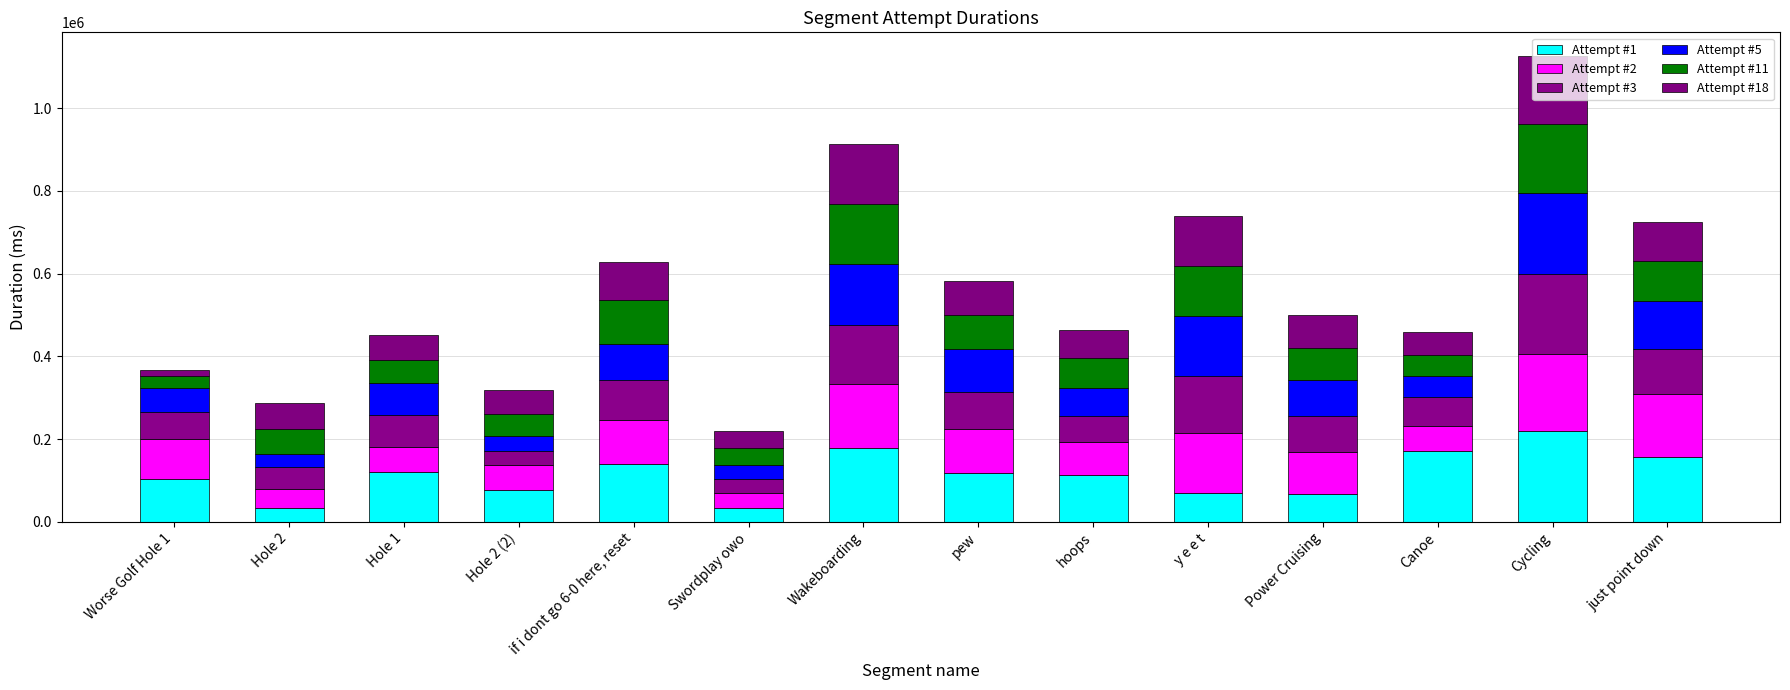

How many data points does each series have?

14